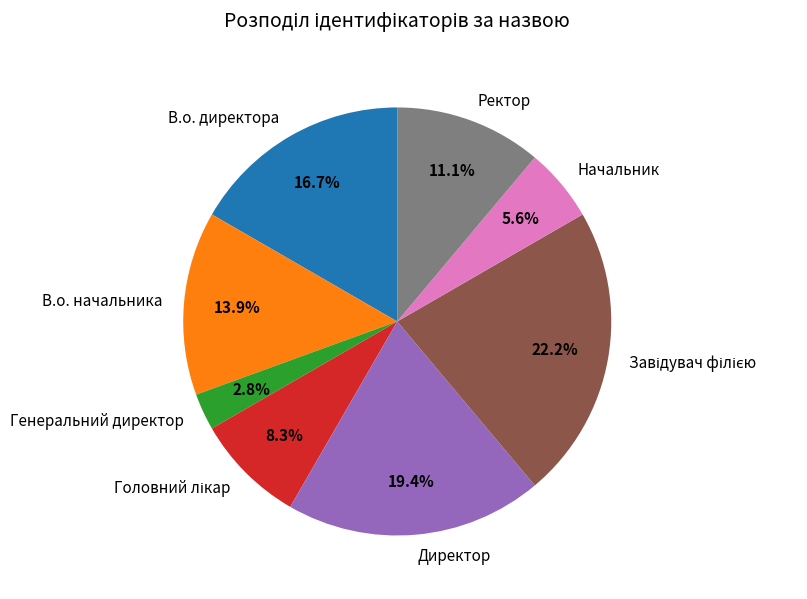

Between Начальник and Директор, which is larger?

Директор